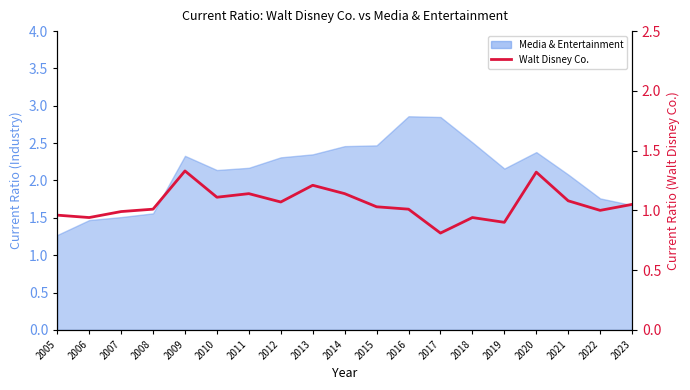

What is the difference between the maximum and second lowest values?

0.4